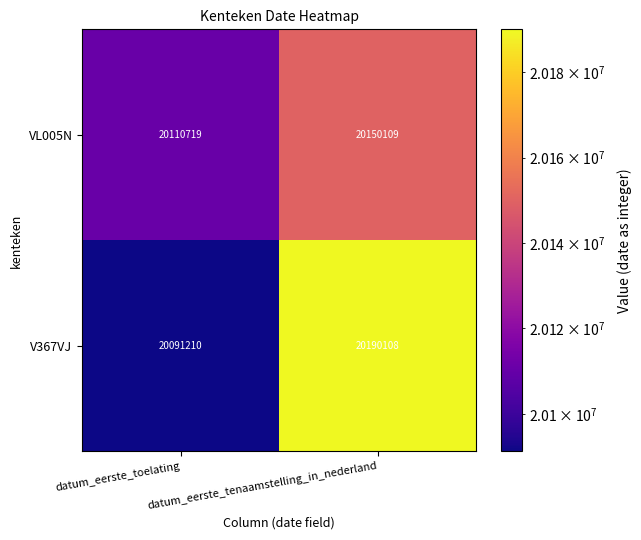

What is the spread (max minus min) of values at datum_eerste_toelating?

19509